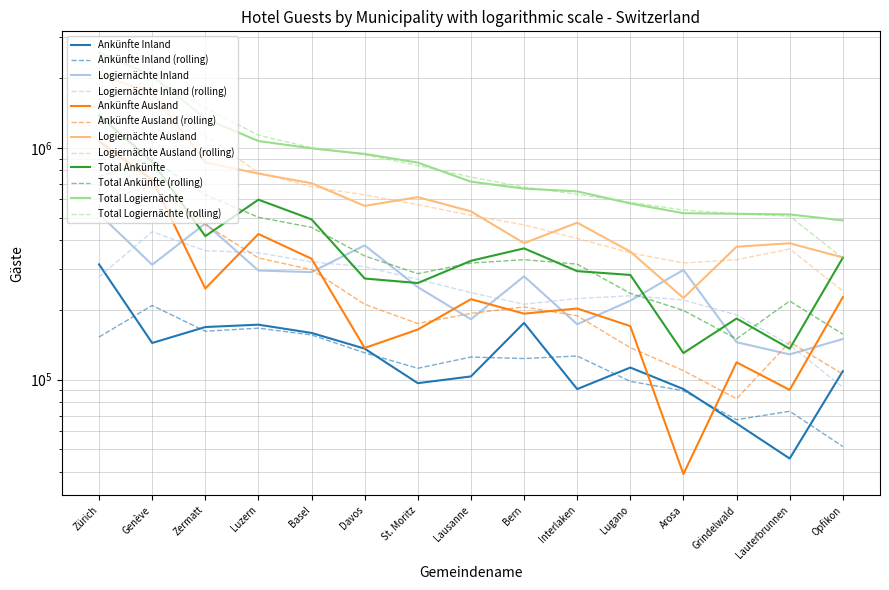

True or false: Logiernächte Inland and Total Ankünfte intersect in this chart.

True